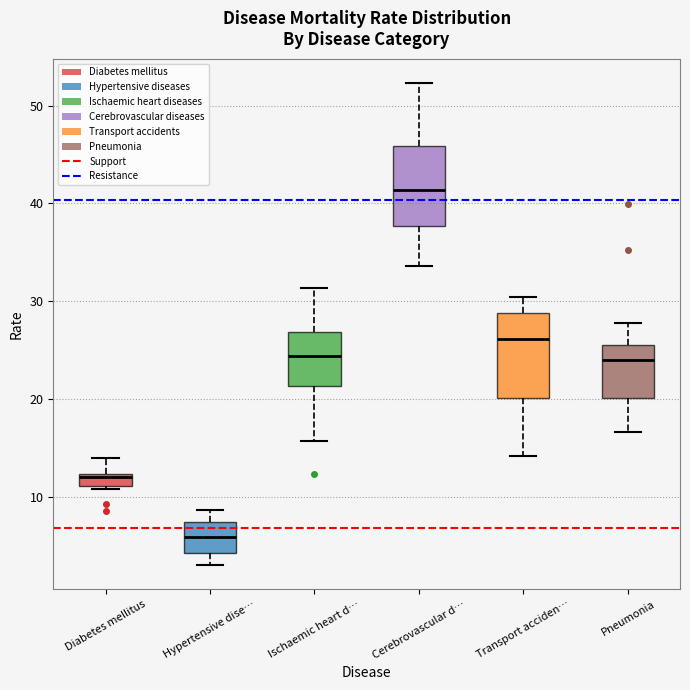

Where does the lower whisker of the box for Transport acciden… end on the y-axis? The values are not printed on the chart, so give them approximately, as read against the axis.

14